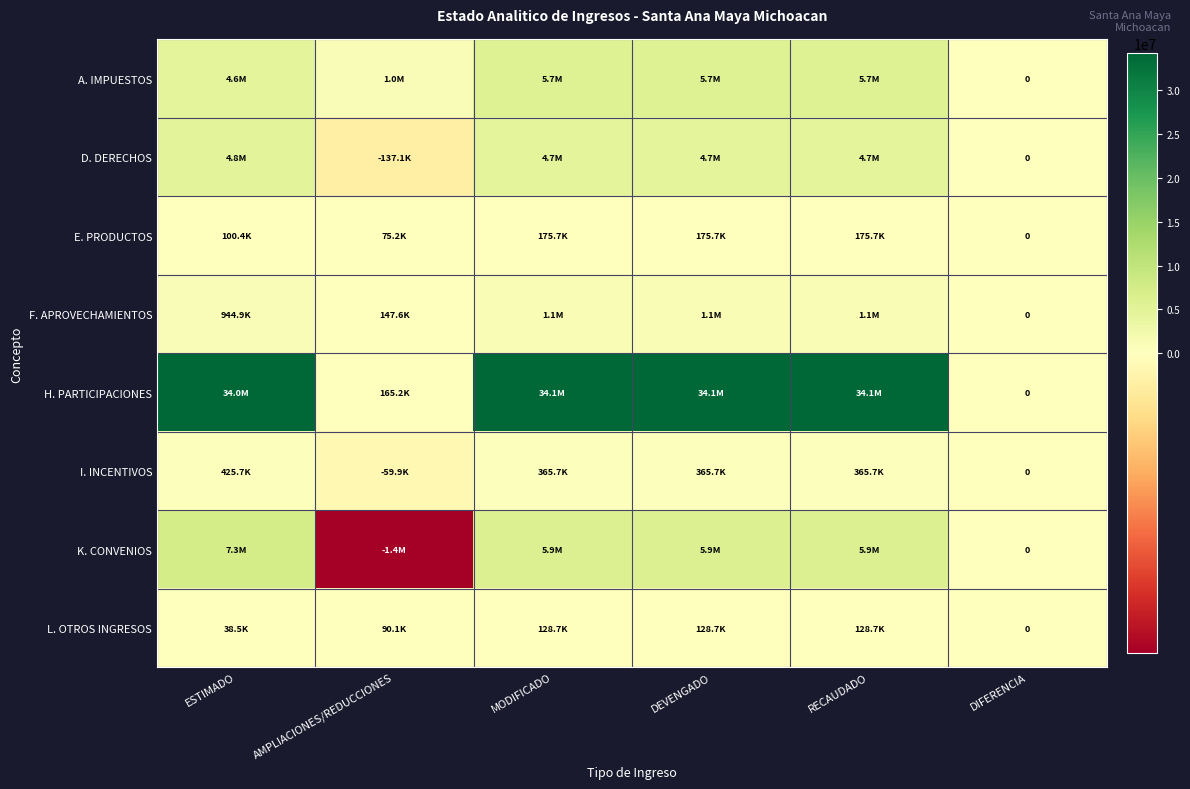

Where is A. IMPUESTOS nearest to the value 2827329?

AMPLIACIONES/REDUCCIONES